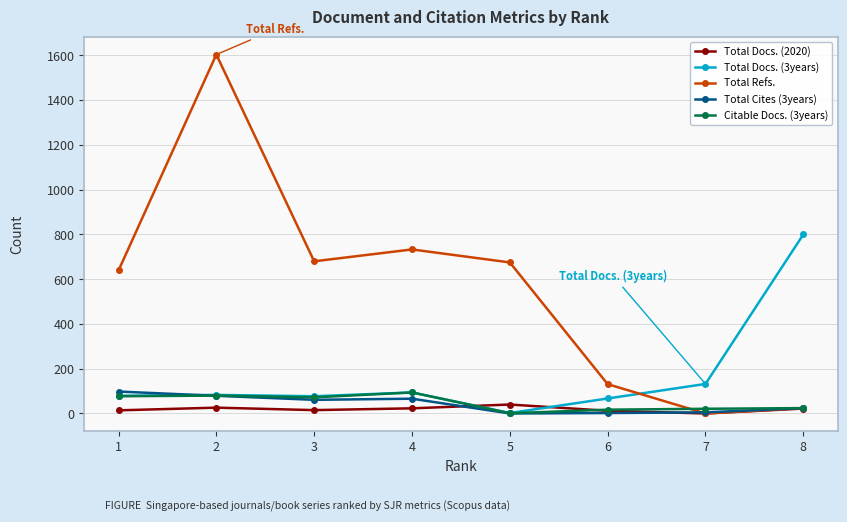

Read the Total Docs. (2020) value at 5.

40